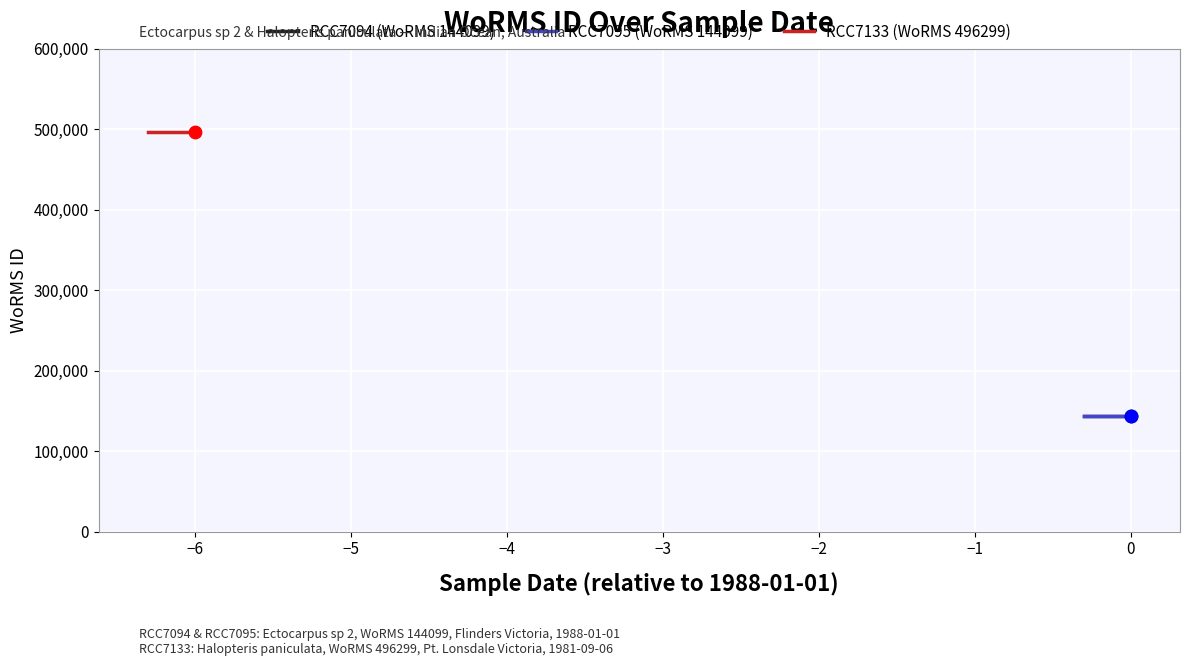

Which series has the largest total across all categories?

RCC7133 (WoRMS 496299)